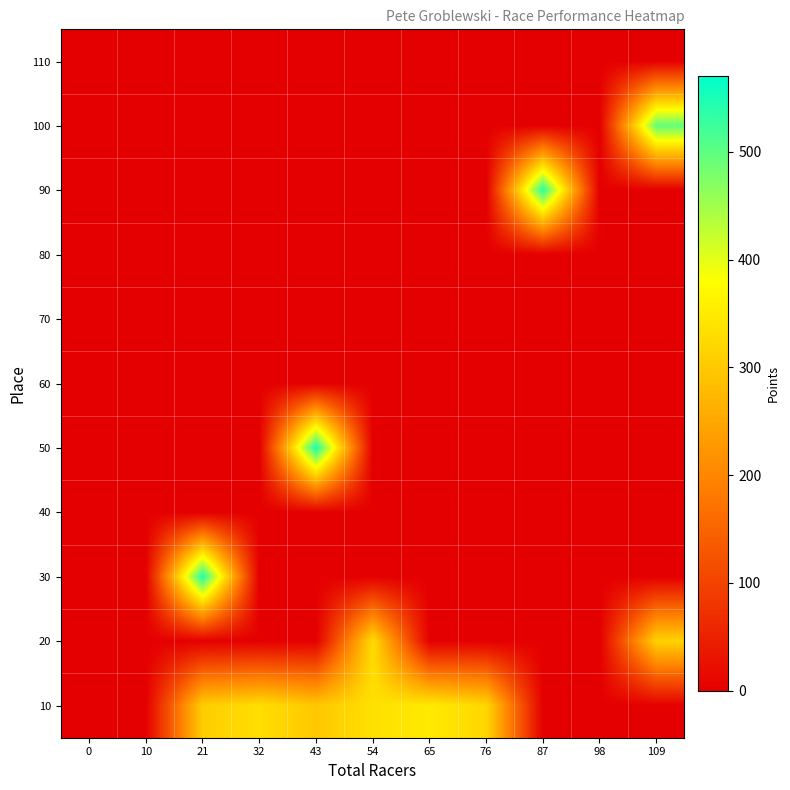

Reading right to left, transcribe all the data shown in this chart.

110: 109=0.0	98=0.0	87=0.0	76=0.0	65=0.0	54=0.0	43=0.0	32=0.0	21=0.0	10=0.0	0=0.0
100: 109=496.6	98=0.0	87=0.0	76=0.0	65=0.0	54=0.0	43=0.0	32=0.0	21=0.0	10=0.0	0=0.0
90: 109=0.0	98=0.0	87=537.3	76=0.0	65=0.0	54=0.0	43=0.0	32=0.0	21=0.0	10=0.0	0=0.0
80: 109=0.0	98=0.0	87=0.0	76=0.0	65=0.0	54=0.0	43=0.0	32=0.0	21=0.0	10=0.0	0=0.0
70: 109=0.0	98=0.0	87=0.0	76=0.0	65=0.0	54=0.0	43=0.0	32=0.0	21=0.0	10=0.0	0=0.0
60: 109=0.0	98=0.0	87=0.0	76=0.0	65=0.0	54=0.0	43=0.0	32=0.0	21=0.0	10=0.0	0=0.0
50: 109=0.0	98=0.0	87=0.0	76=0.0	65=0.0	54=0.0	43=550.0	32=0.0	21=0.0	10=0.0	0=0.0
40: 109=0.0	98=0.0	87=0.0	76=0.0	65=0.0	54=0.0	43=0.0	32=0.0	21=0.0	10=0.0	0=0.0
30: 109=0.0	98=0.0	87=0.0	76=0.0	65=0.0	54=0.0	43=0.0	32=0.0	21=546.6	10=0.0	0=0.0
20: 109=315.2	98=0.0	87=0.0	76=0.0	65=0.0	54=328.8	43=0.0	32=0.0	21=0.0	10=0.0	0=0.0
10: 109=0.0	98=0.0	87=0.0	76=320.6	65=349.0	54=334.8	43=297.8	32=331.8	21=307.0	10=0.0	0=0.0